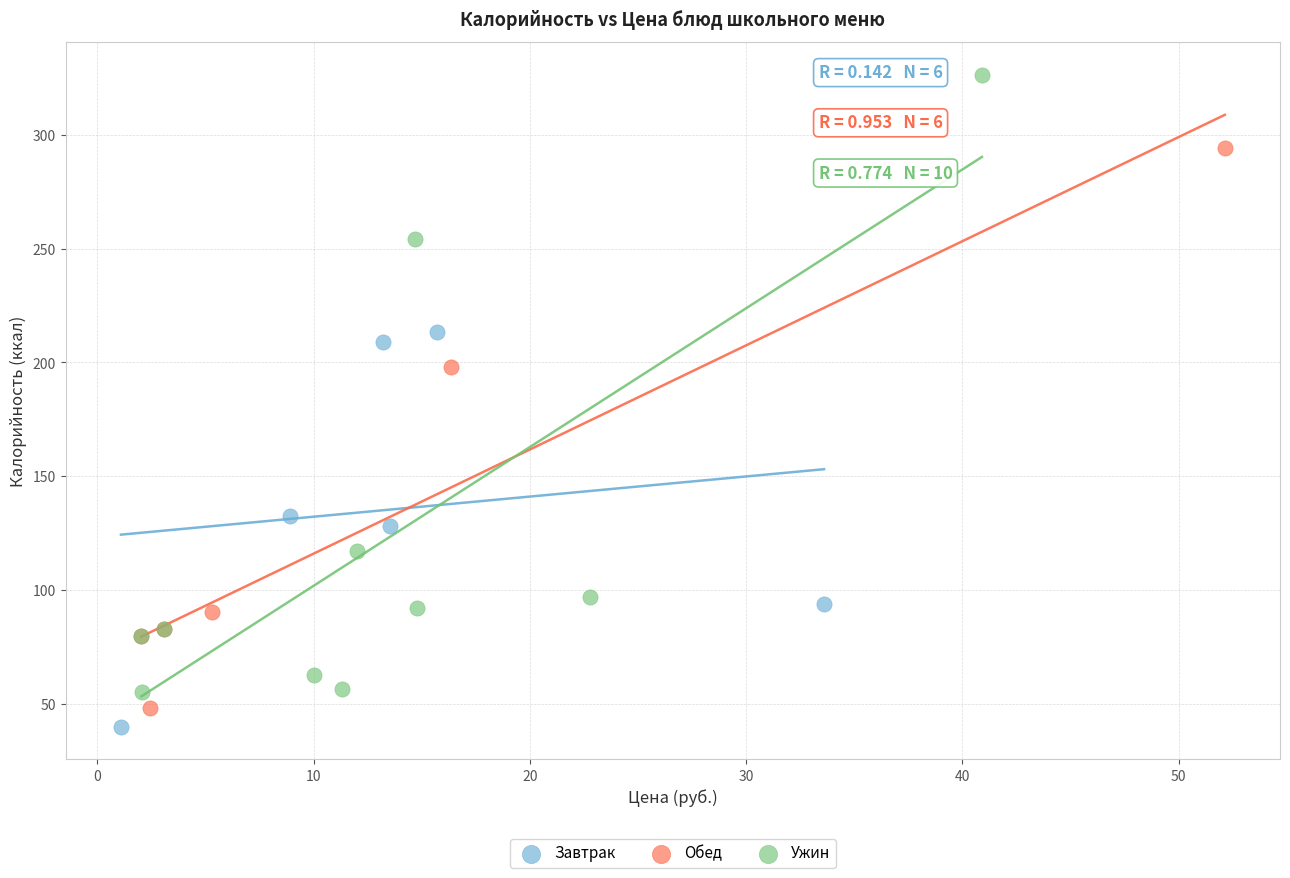

Which series reaches the maximum Y coordinate?

Ужин